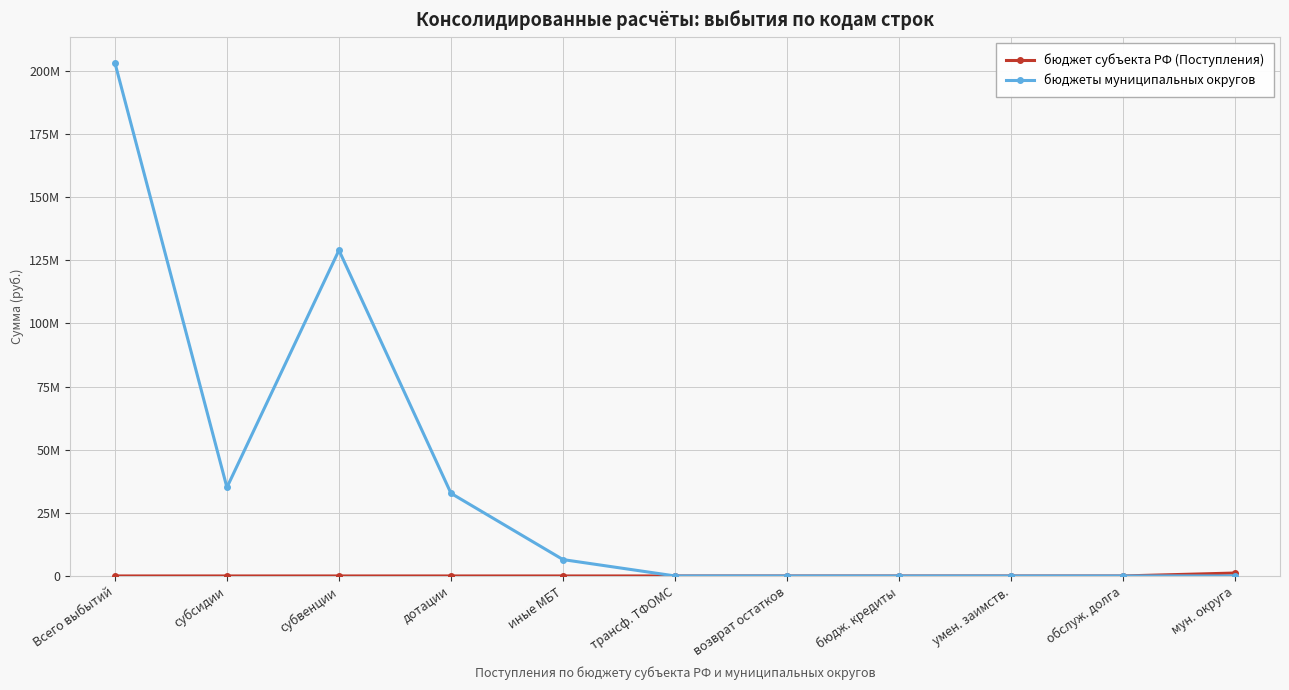

What is the average value of the бюджеты муниципальных округов series?

36948036.9